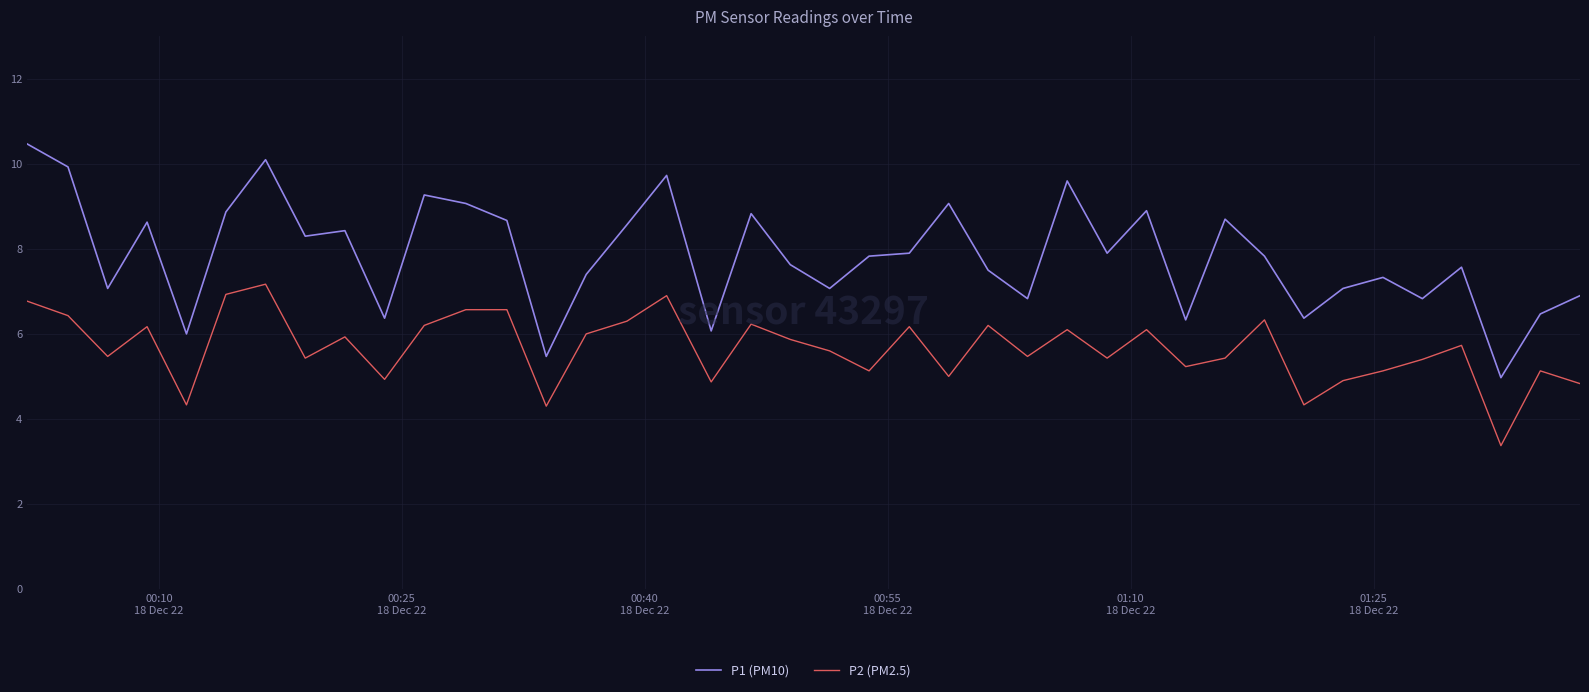

What is the minimum value shown in the chart?

3.4